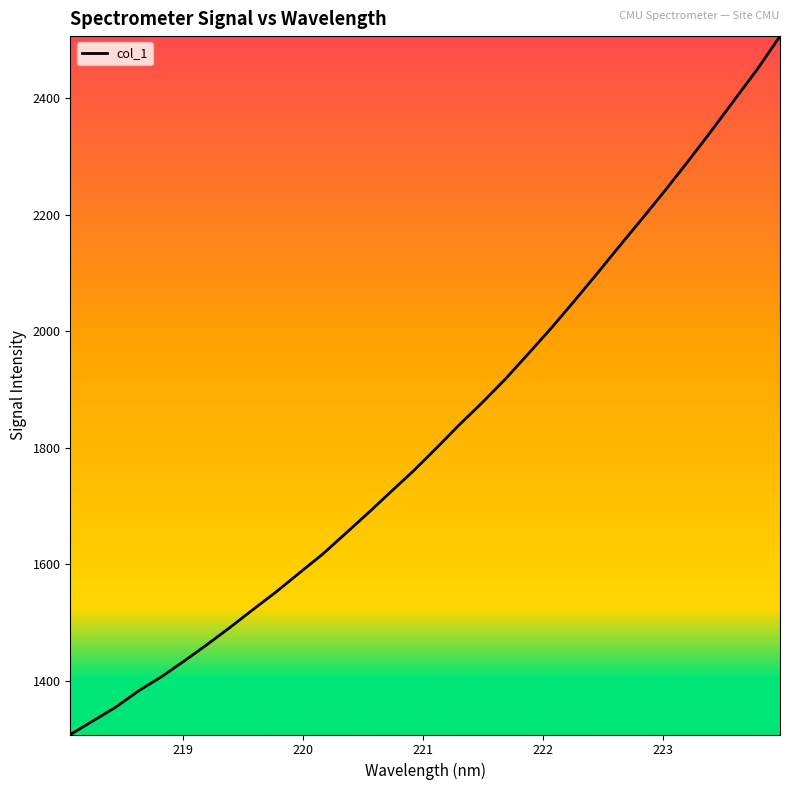

What is the greatest value displayed?

2506.0